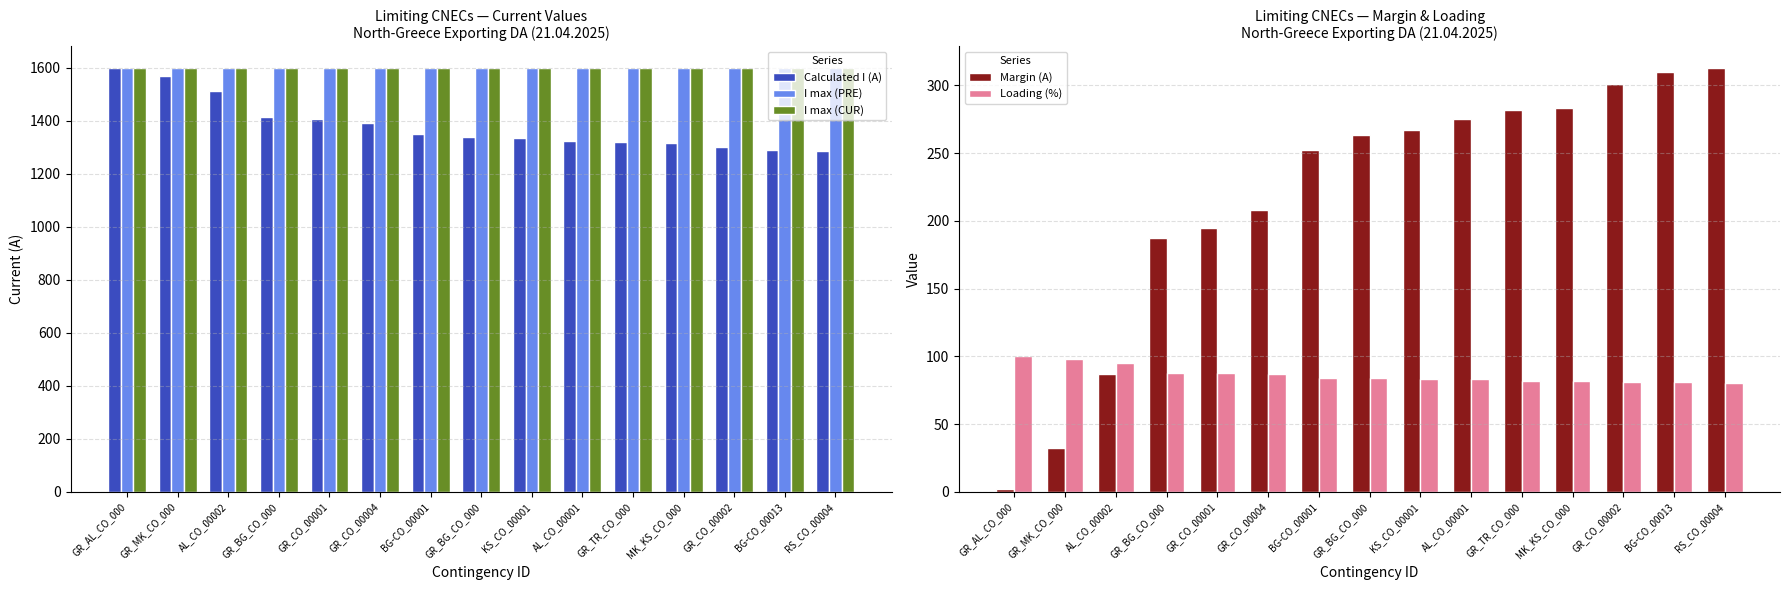

What is the difference between the second highest and minimum values in the Margin (A) series?

308